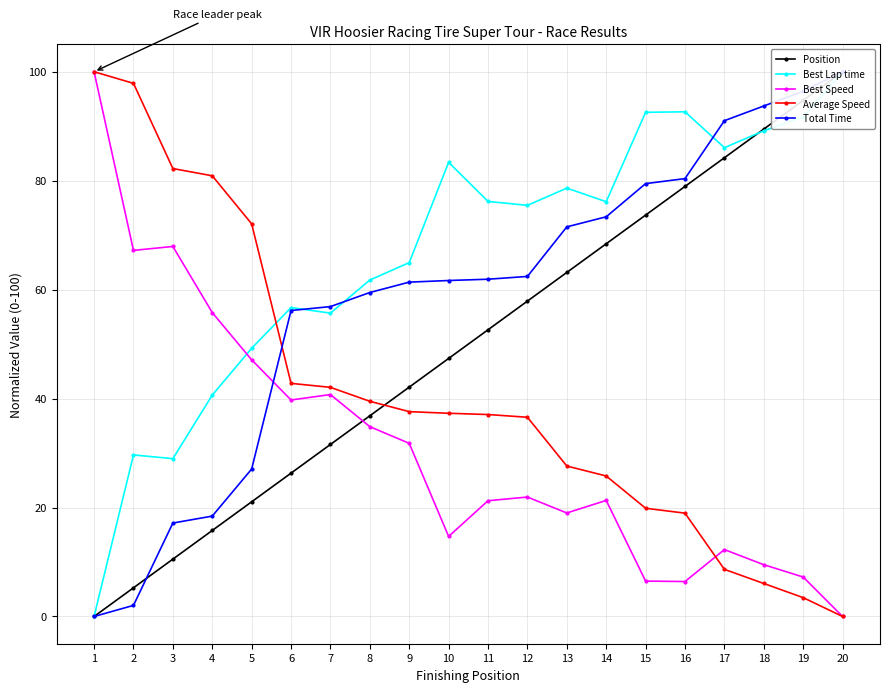

What are all the series names shown in the legend?

Position, Best Lap time, Best Speed, Average Speed, Total Time